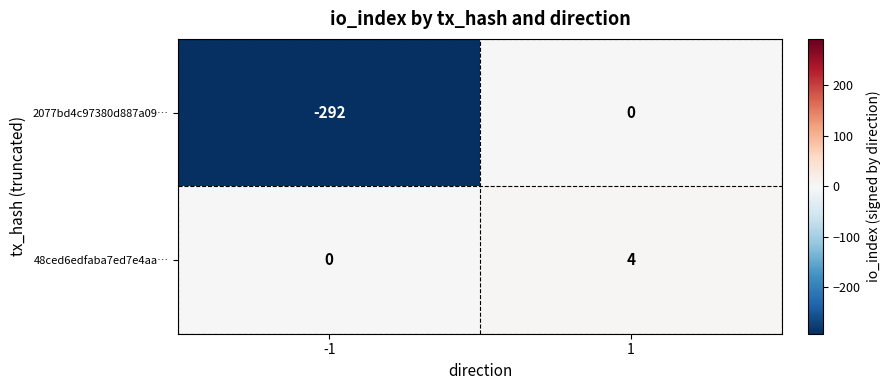

What is the difference between the 48ced6edfaba7ed7e4aa… values at 1 and -1?

4